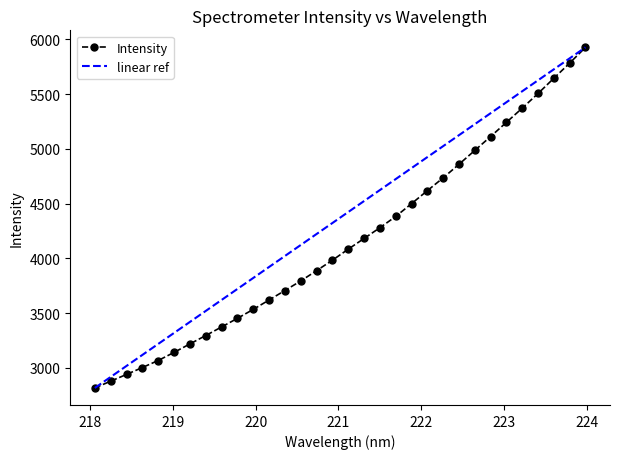

What is the minimum value for Intensity?

2815.9